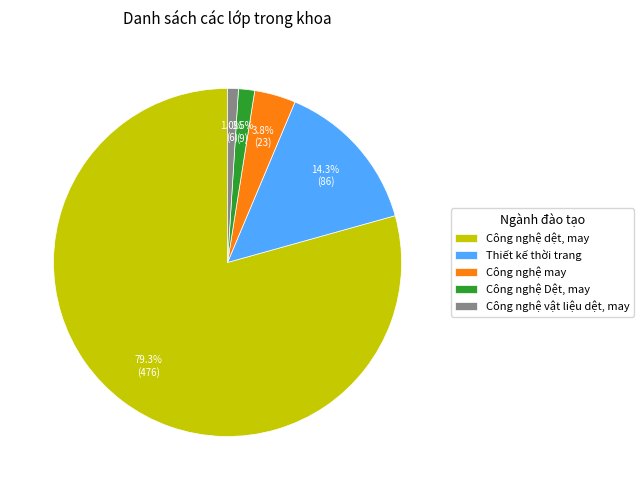

How much of the chart is everything except Công nghệ may?

96.2%